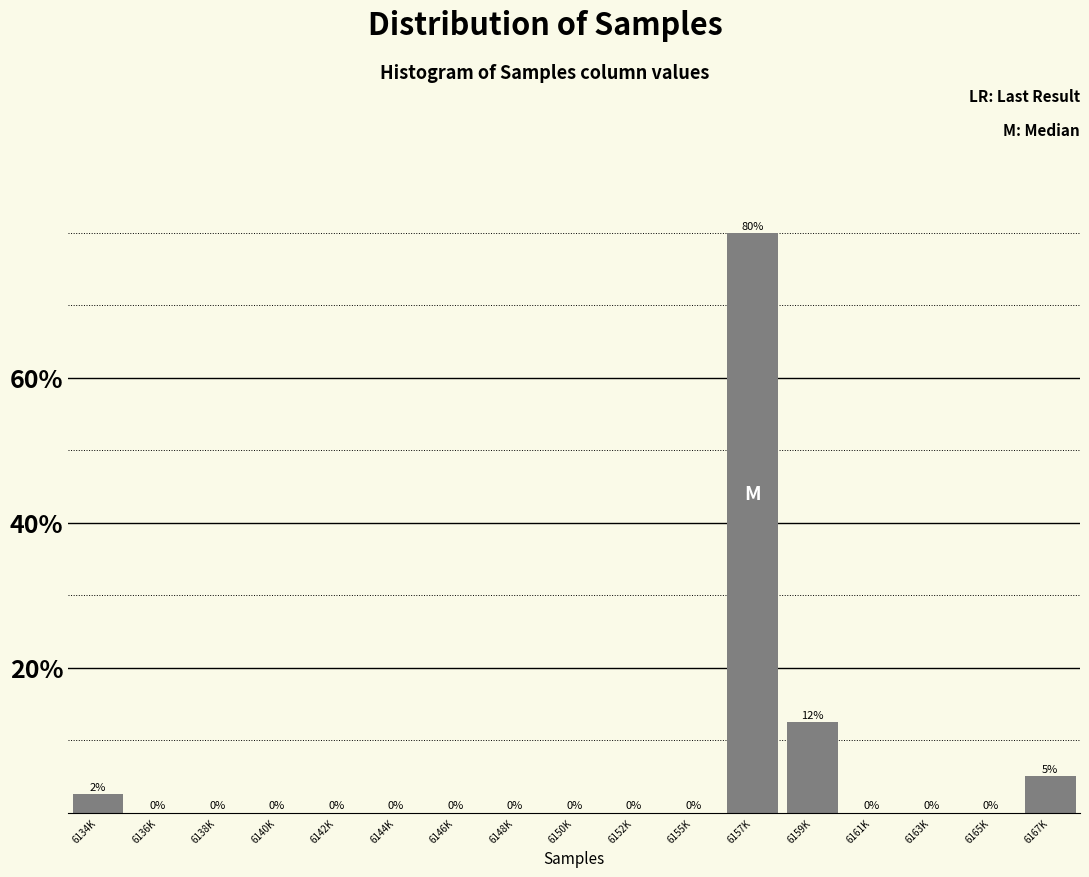

Which label corresponds to the largest value in the chart?

6157K